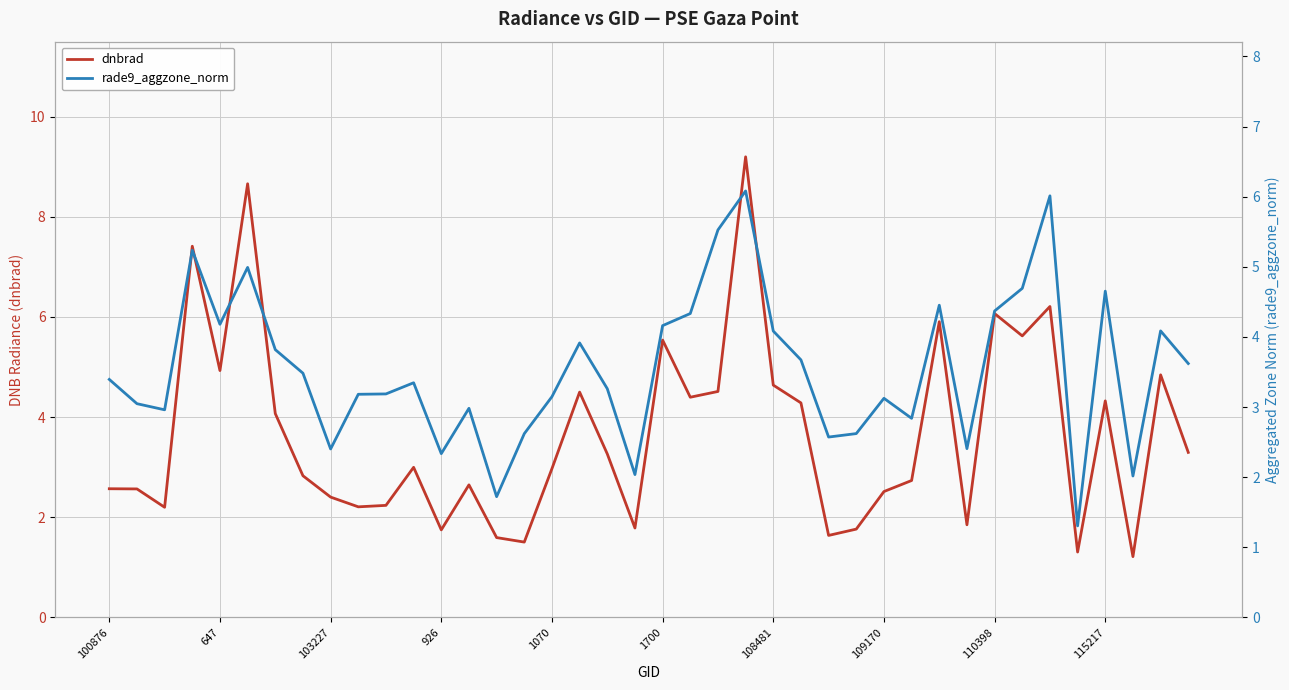

Where does the dnbrad series first go above 2?

100876